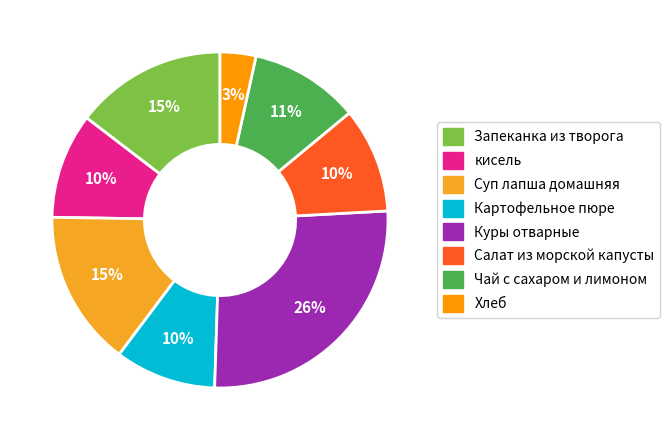

Which category has the smallest portion of the pie?

Хлеб